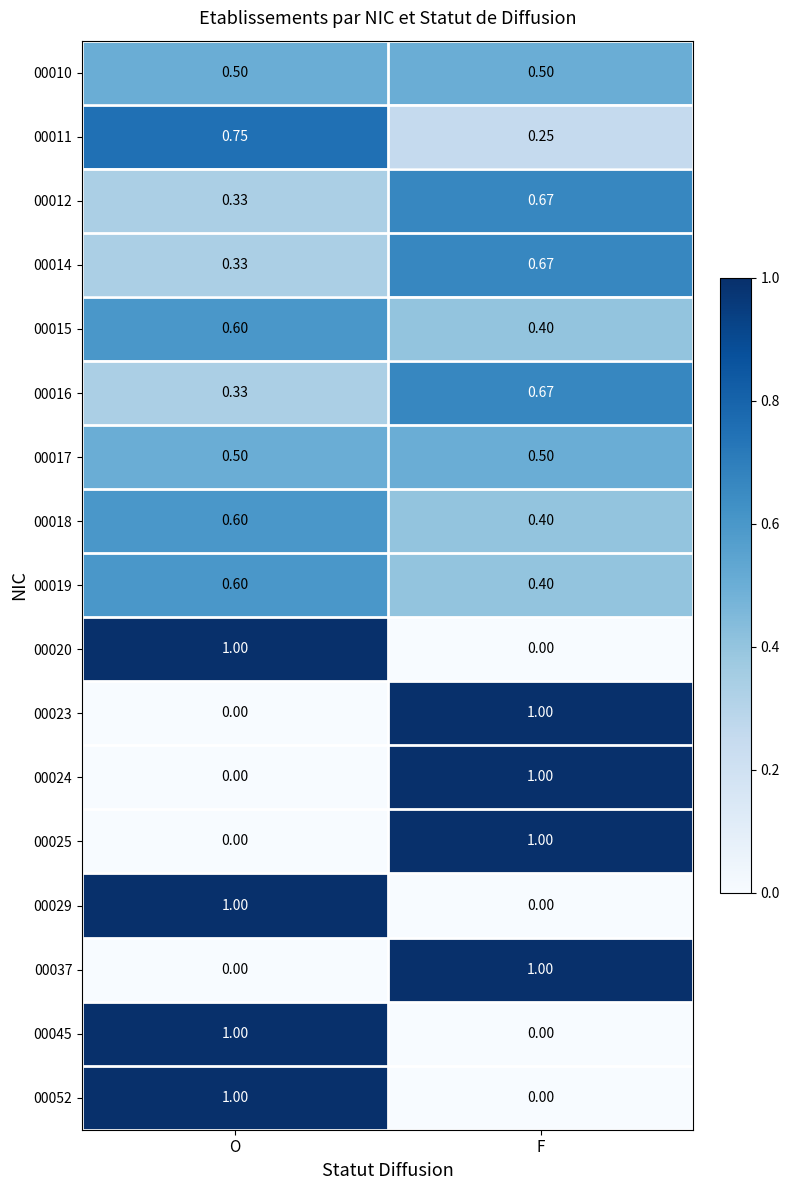

At how many categories does at least one series exceed 0?

2